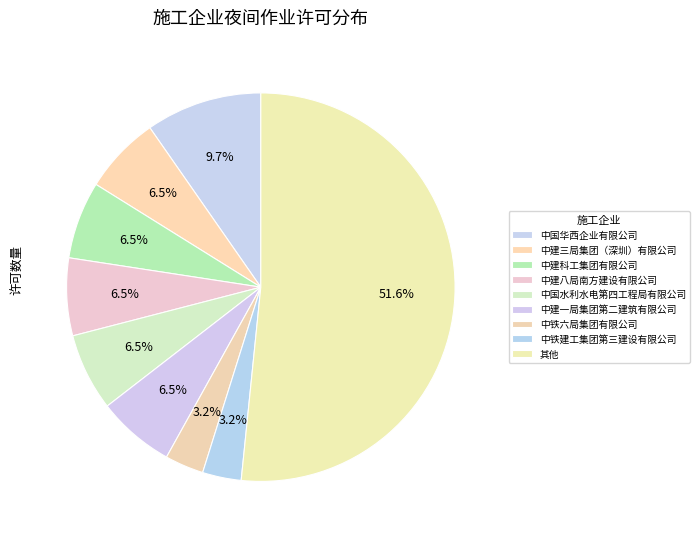

How many segments does this pie chart have?

9